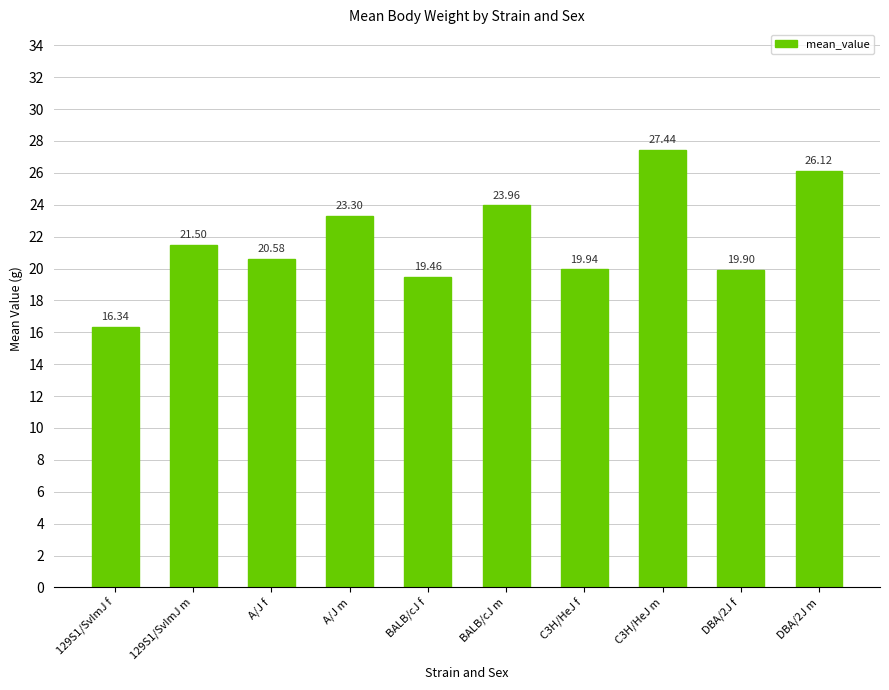

What is the ratio of the value at BALB/cJ f to the value at 129S1/SvImJ m?

0.9